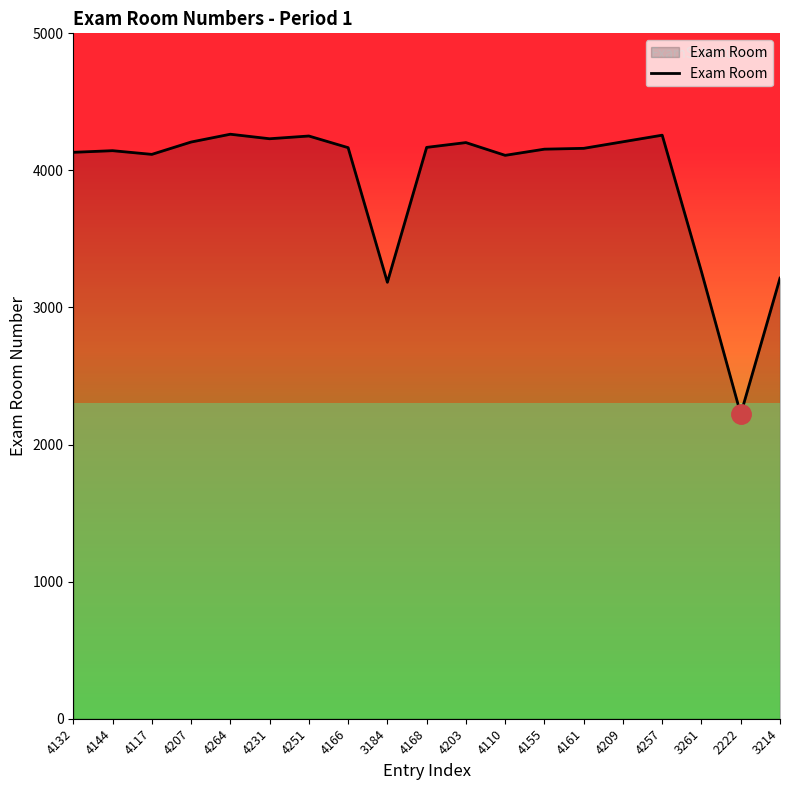

What is the difference between the maximum and minimum values?

2042